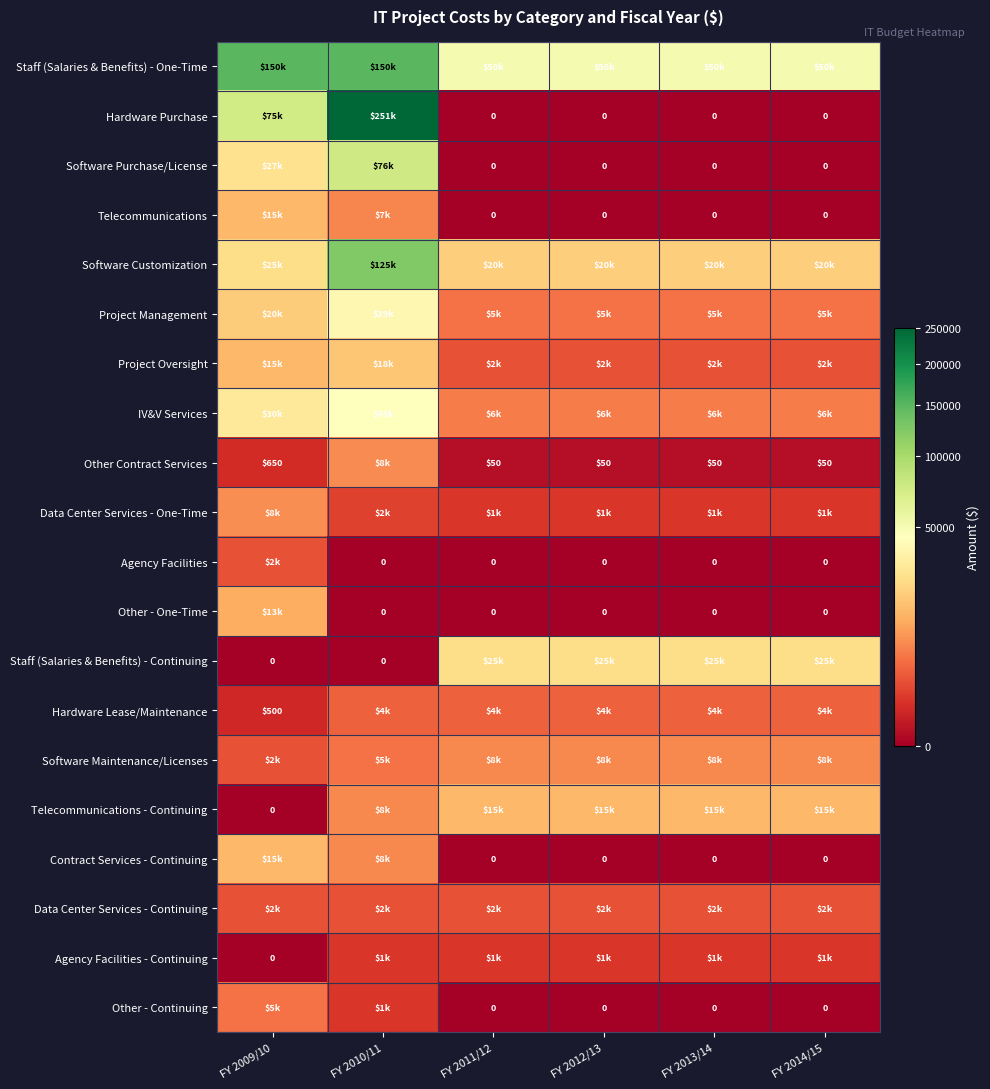

True or false: Other Contract Services has a value of 650 at FY 2009/10.

True